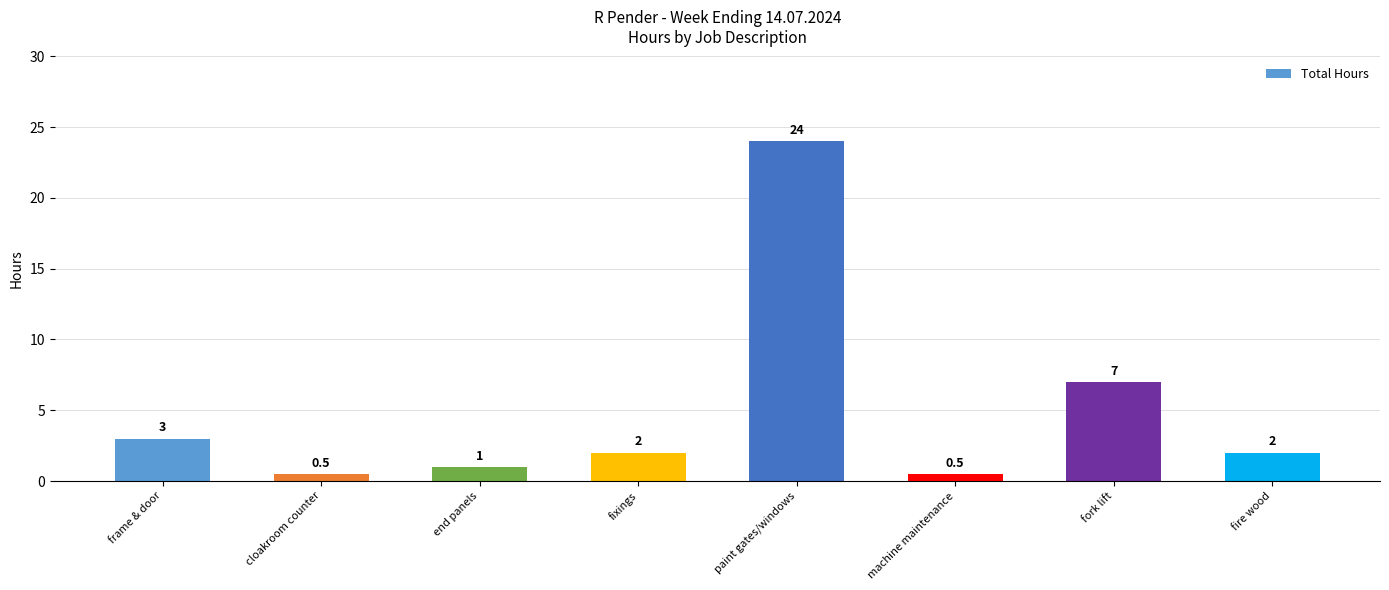

Reading right to left, transcribe all the data shown in this chart.

2.0	7.0	0.5	24.0	2.0	1.0	0.5	3.0